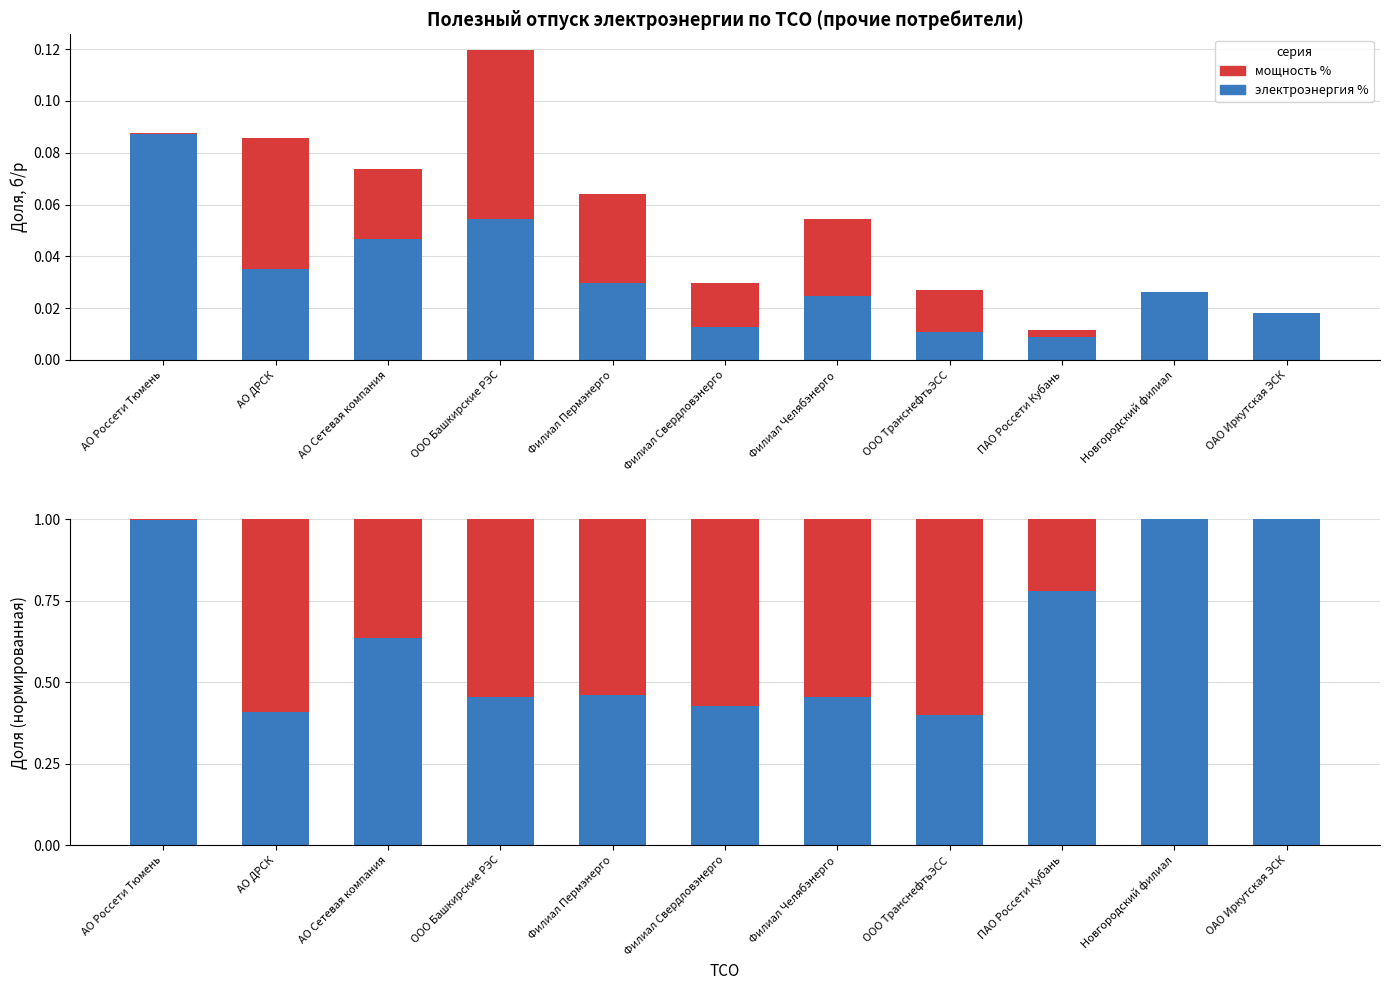

Read the мощность % value at ООО Башкирские РЭС.

0.5